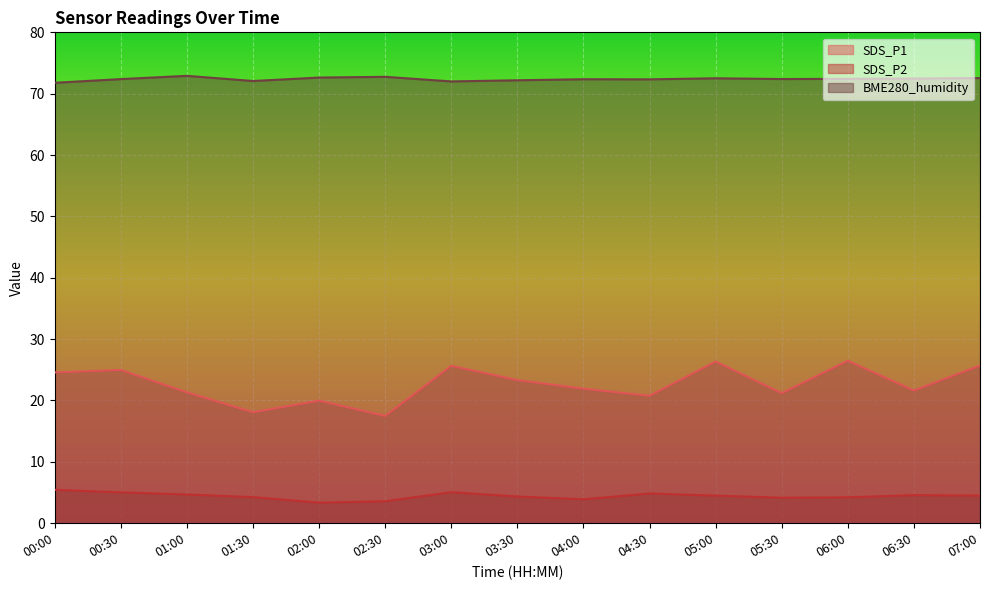

How many lines are shown in the chart?

3